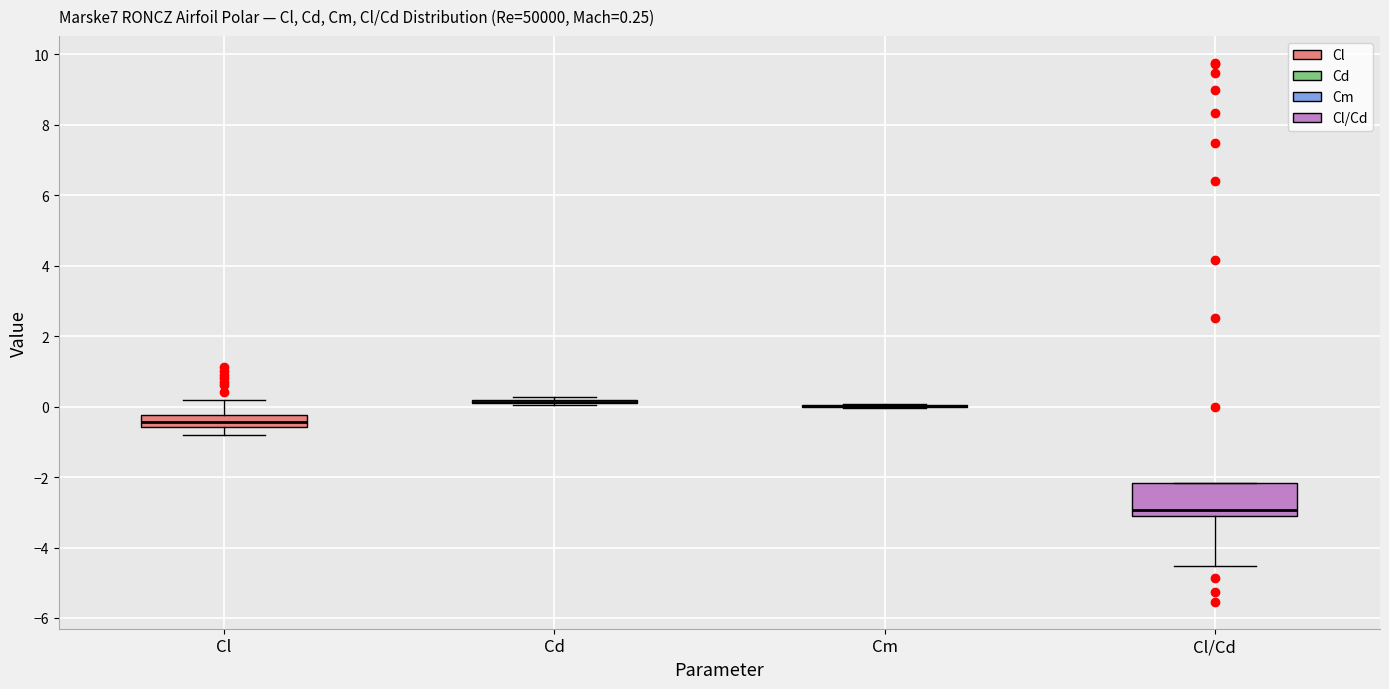

Comparing the boxes themselves (not the whiskers), which one is the tallest?

Cl/Cd